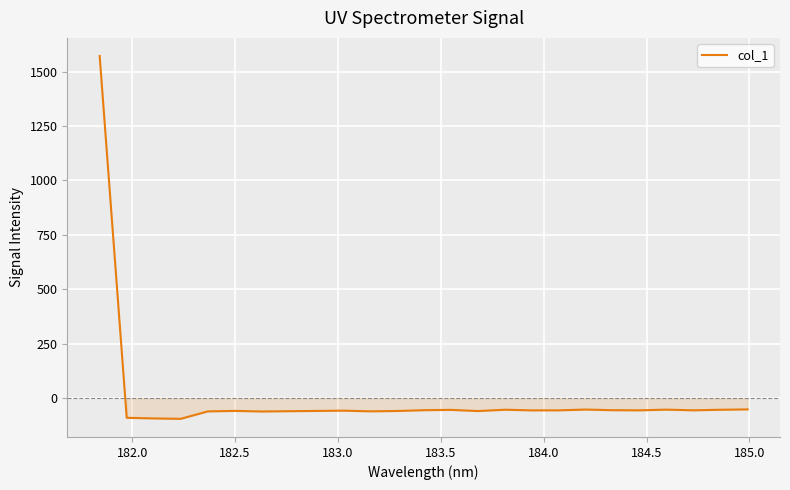

What is the difference between the maximum and minimum values?

1667.2